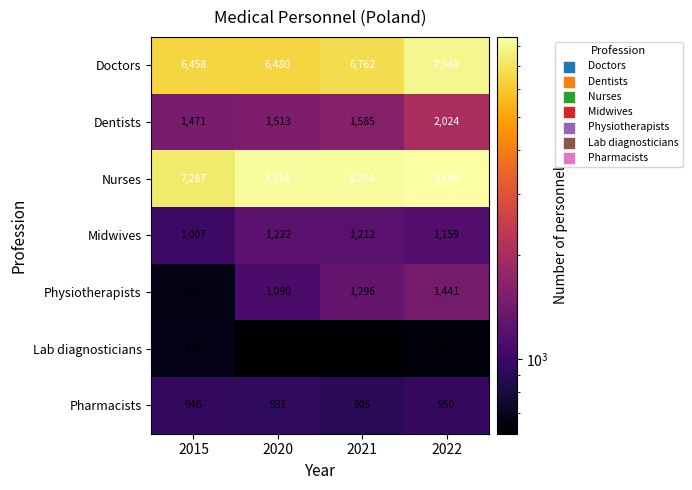

Reading right to left, extract all data points from this chart.

Doctors: 2022=7949	2021=6762	2020=6480	2015=6458
Dentists: 2022=2024	2021=1585	2020=1513	2015=1471
Nurses: 2022=8494	2021=8294	2020=8314	2015=7287
Midwives: 2022=1159	2021=1212	2020=1222	2015=1007
Physiotherapists: 2022=1441	2021=1296	2020=1090	2015=666
Lab diagnosticians: 2022=646	2021=608	2020=613	2015=679
Pharmacists: 2022=950	2021=905	2020=931	2015=946